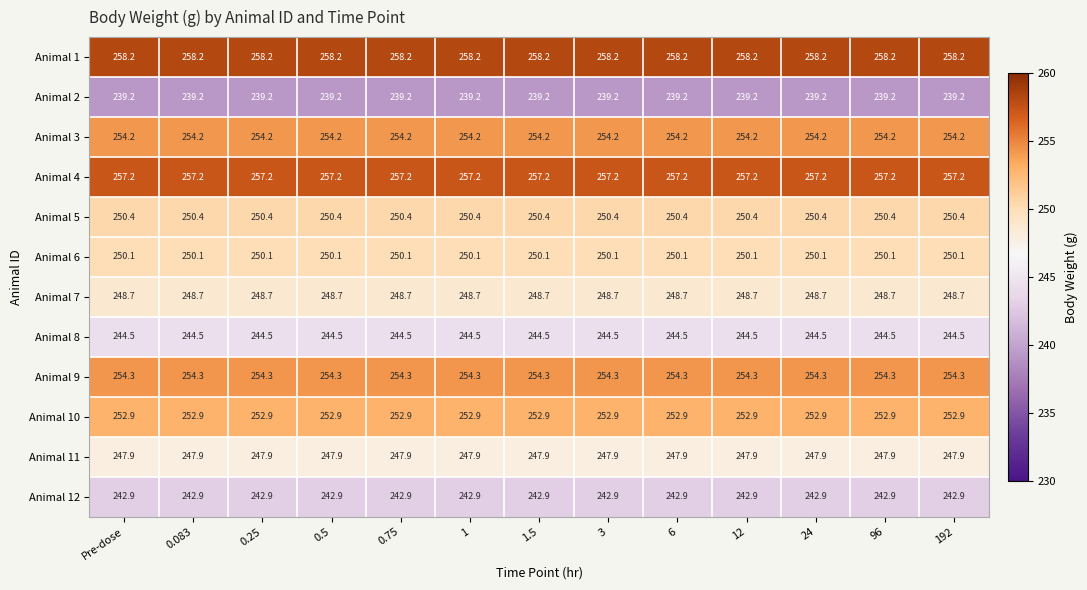

What is the spread (max minus min) of values at 0.5?

19.0